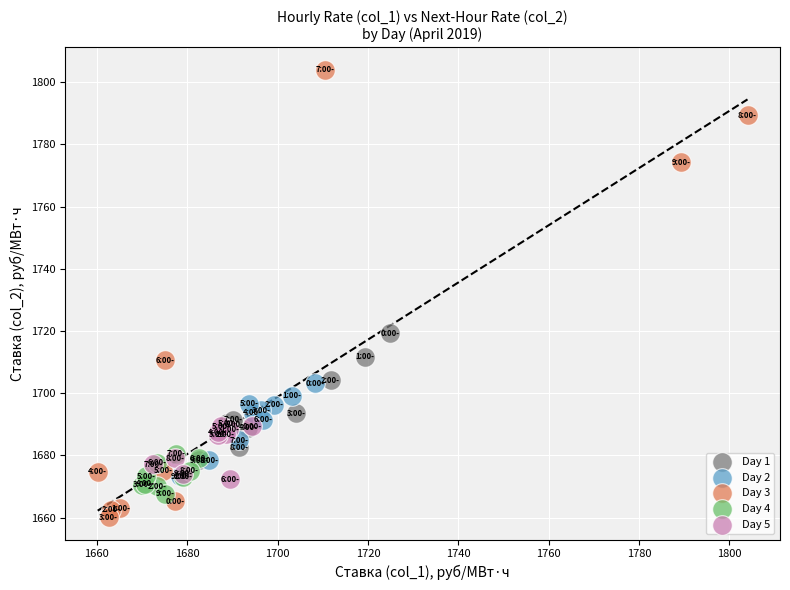

Which series has the largest Y range (max minus min)?

Day 3